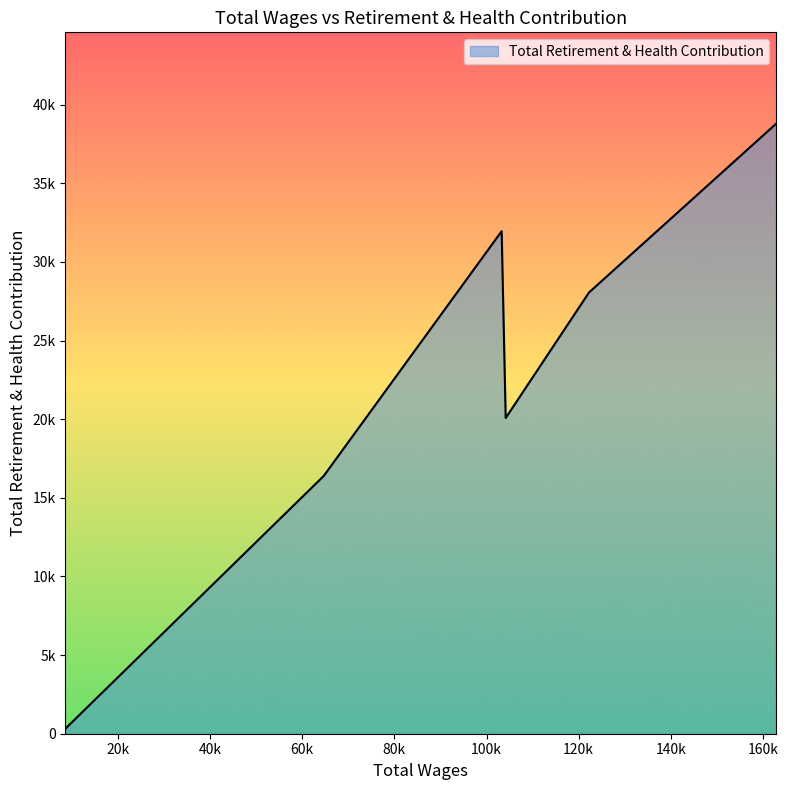

List the labels in order of value, smallest first.

8576.0, 64657.0, 104162.0, 122267.0, 103286.0, 162852.0